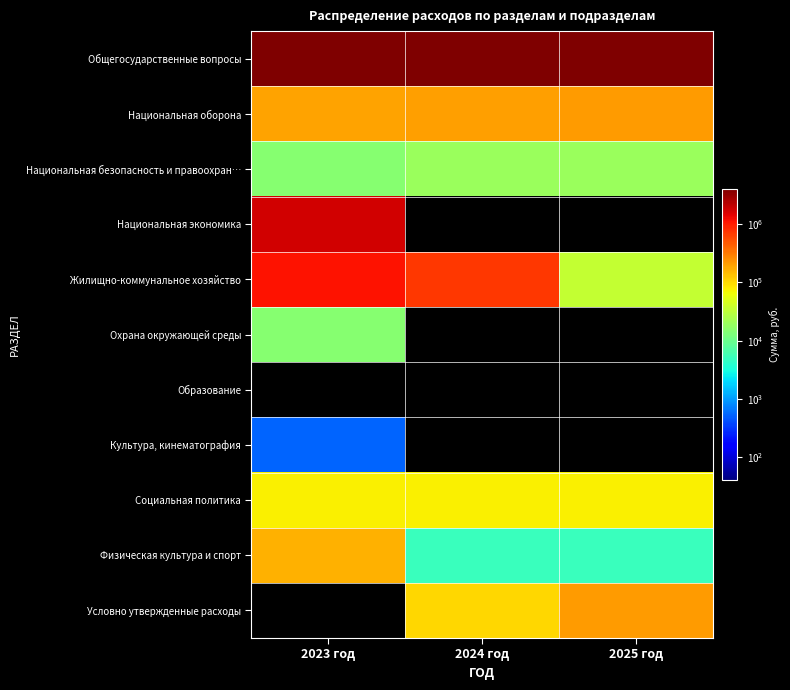

Reading left to right, transcribe all the data shown in this chart.

Общегосударственные вопросы: 2023 год=4035998.6	2024 год=3930785.7	2025 год=3930785.7
Национальная оборона: 2023 год=193080.6	2024 год=202311.2	2025 год=209858.1
Национальная безопасность и правоохран…: 2023 год=15000.0	2024 год=20000.0	2025 год=20000.0
Национальная экономика: 2023 год=1770000.0	2024 год=0.0	2025 год=0.0
Жилищно-коммунальное хозяйство: 2023 год=1115652.0	2024 год=717008.8	2025 год=34524.8
Охрана окружающей среды: 2023 год=15000.0	2024 год=0.0	2025 год=0.0
Образование: 2023 год=0.0	2024 год=0.0	2025 год=0.0
Культура, кинематография: 2023 год=528.0	2024 год=0.0	2025 год=0.0
Социальная политика: 2023 год=75000.0	2024 год=75000.0	2025 год=75000.0
Физическая культура и спорт: 2023 год=165000.0	2024 год=5000.0	2025 год=5000.0
Условно утвержденные расходы: 2023 год=0.0	2024 год=105209.7	2025 год=209358.5